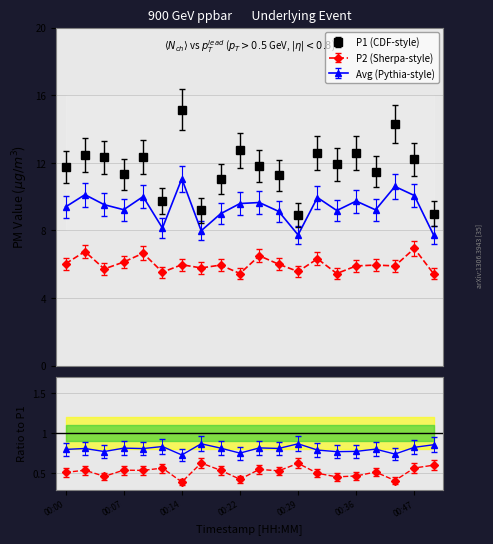

What is the average value of the P1 series?

11.7